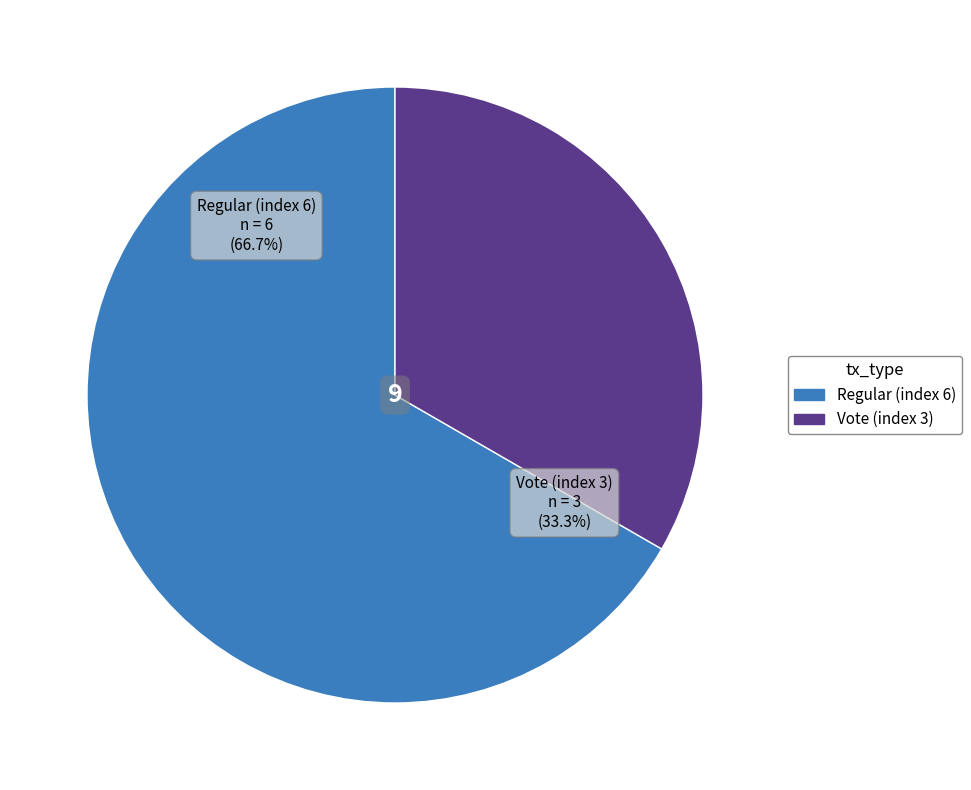

Rank the categories by value from highest to lowest.

Regular (index 6), Vote (index 3)